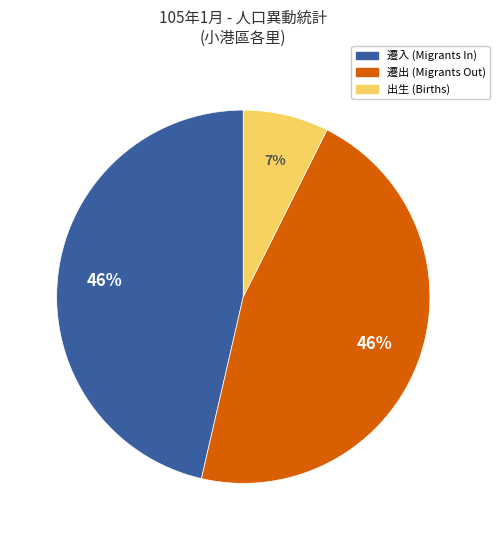

Is there a majority slice in this chart?

No